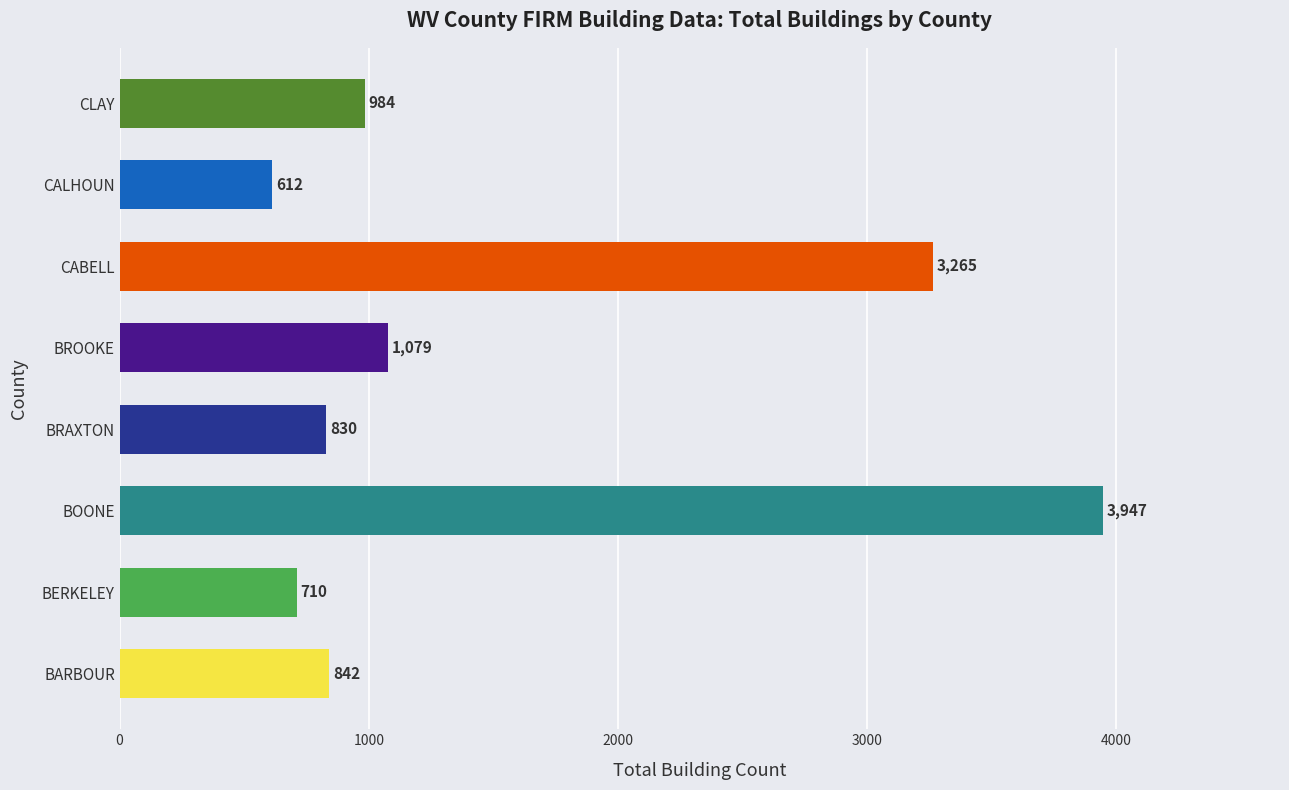

What is the sum of the values at BERKELEY and BOONE?

4657